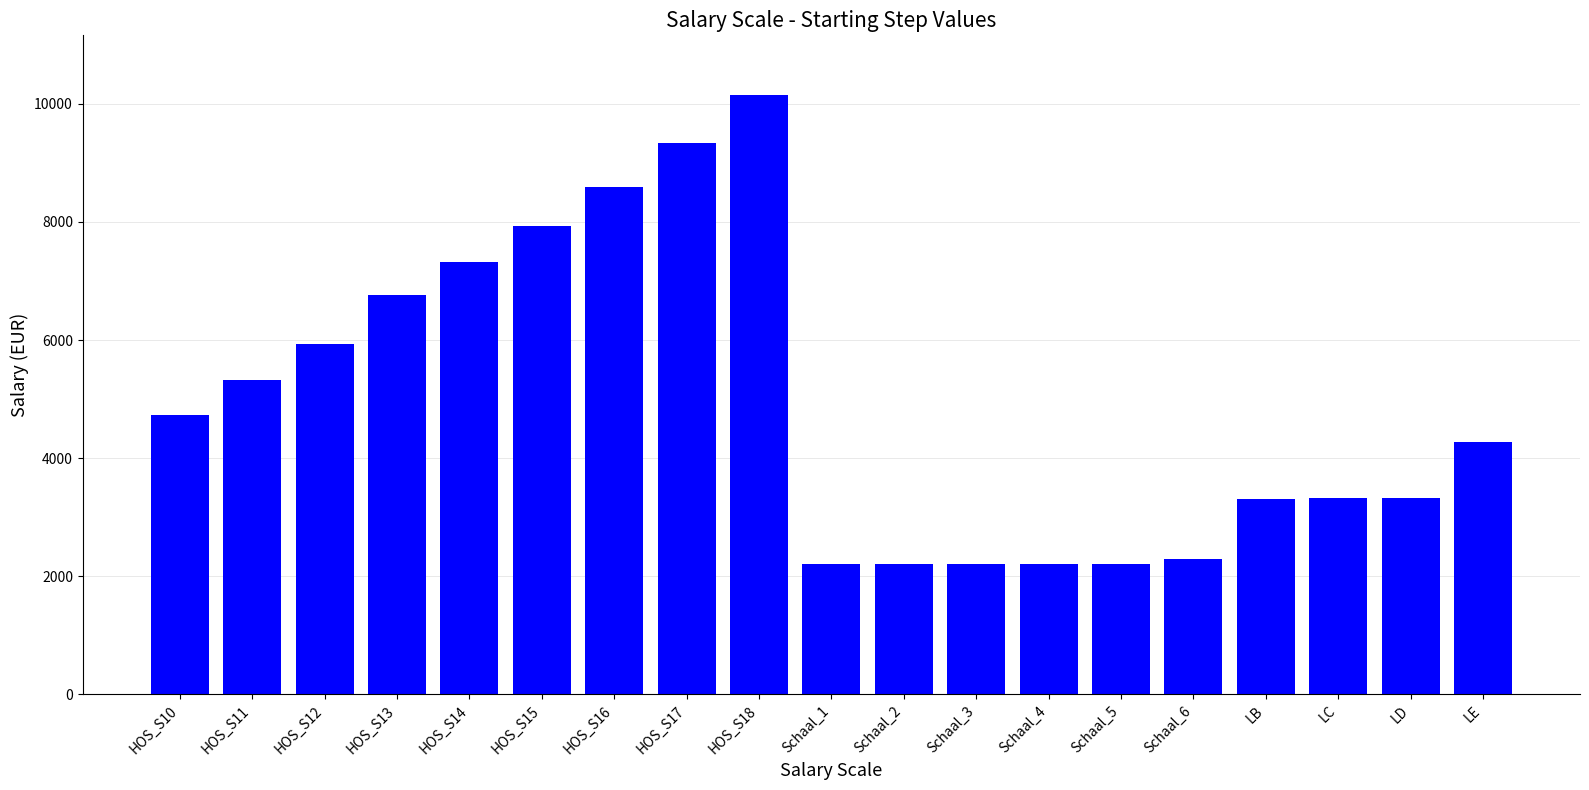

What is the smallest value displayed?

2201.9